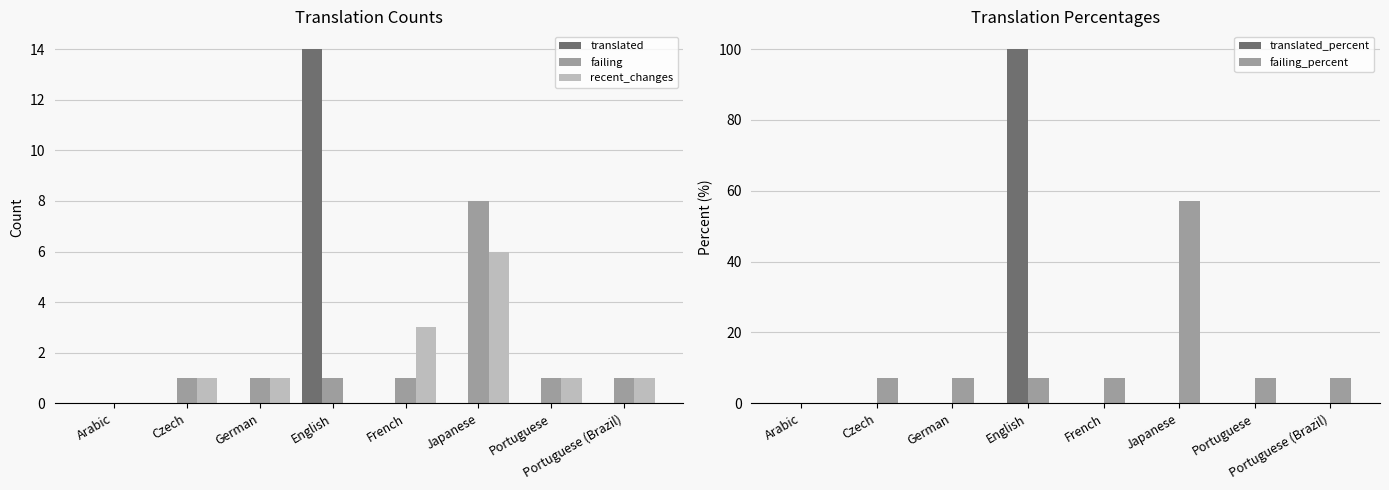

What is the label of the 3rd bar from the left?

German